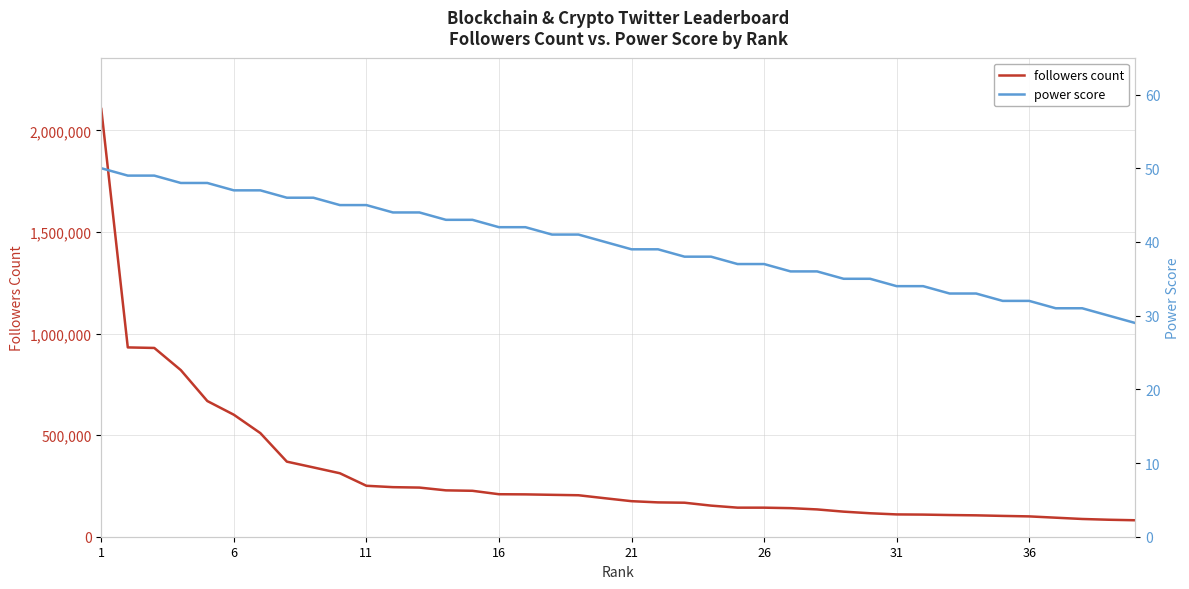

What are all the series names shown in the legend?

followers count, power score